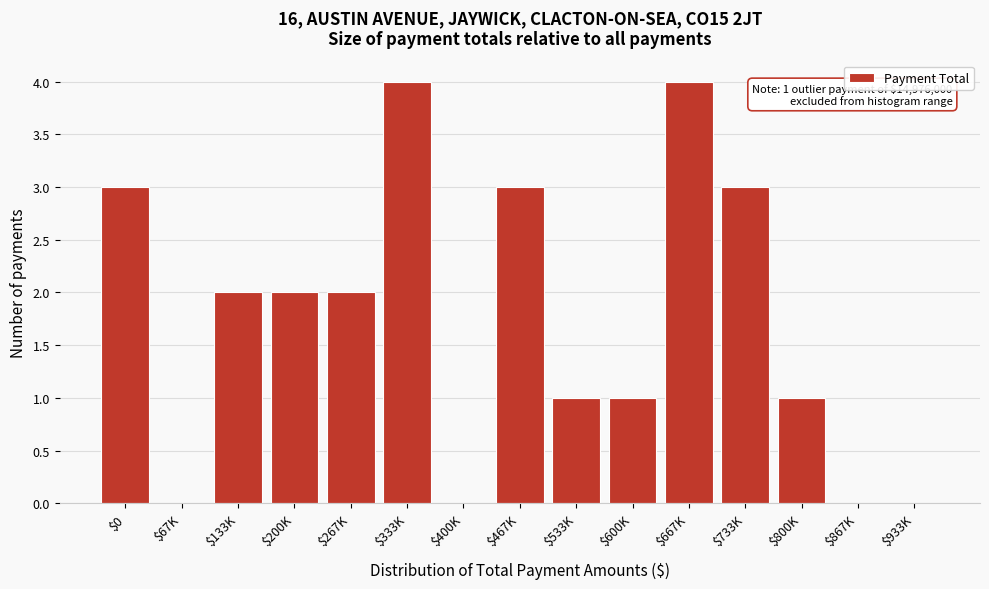

What is the sum of all values?

26